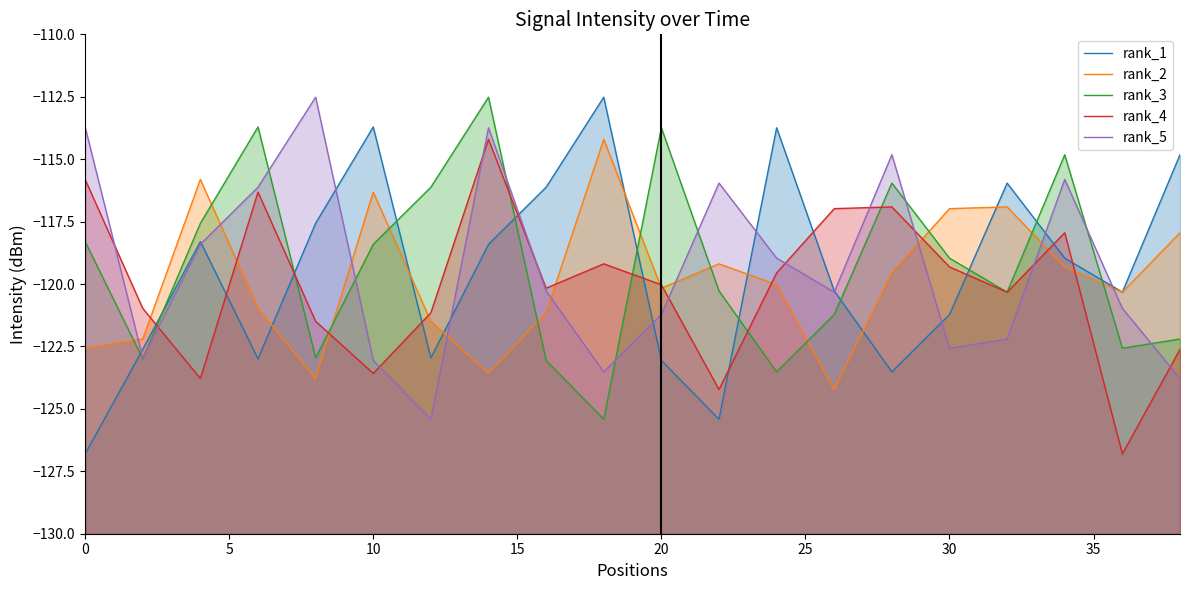

What are all the series names shown in the legend?

rank_1, rank_2, rank_3, rank_4, rank_5